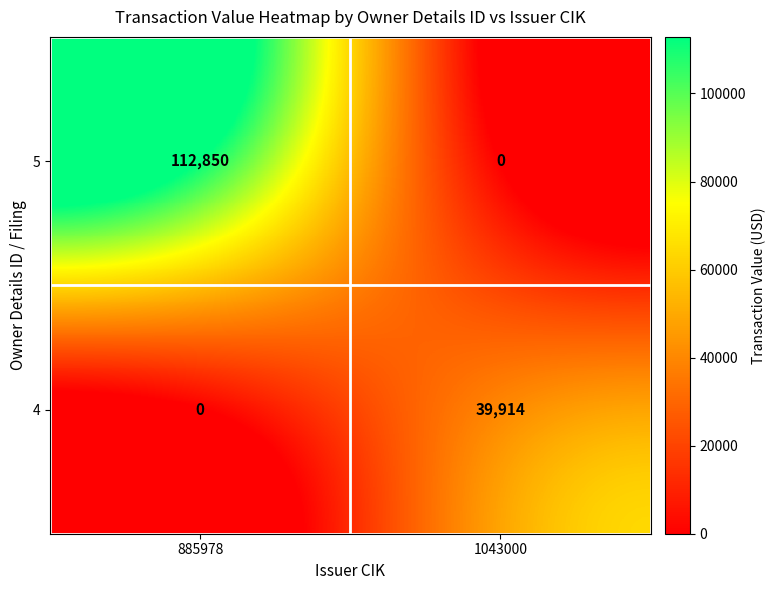

Reading left to right, extract all data points from this chart.

5: 885978=112850	1043000=0
4: 885978=0	1043000=39914